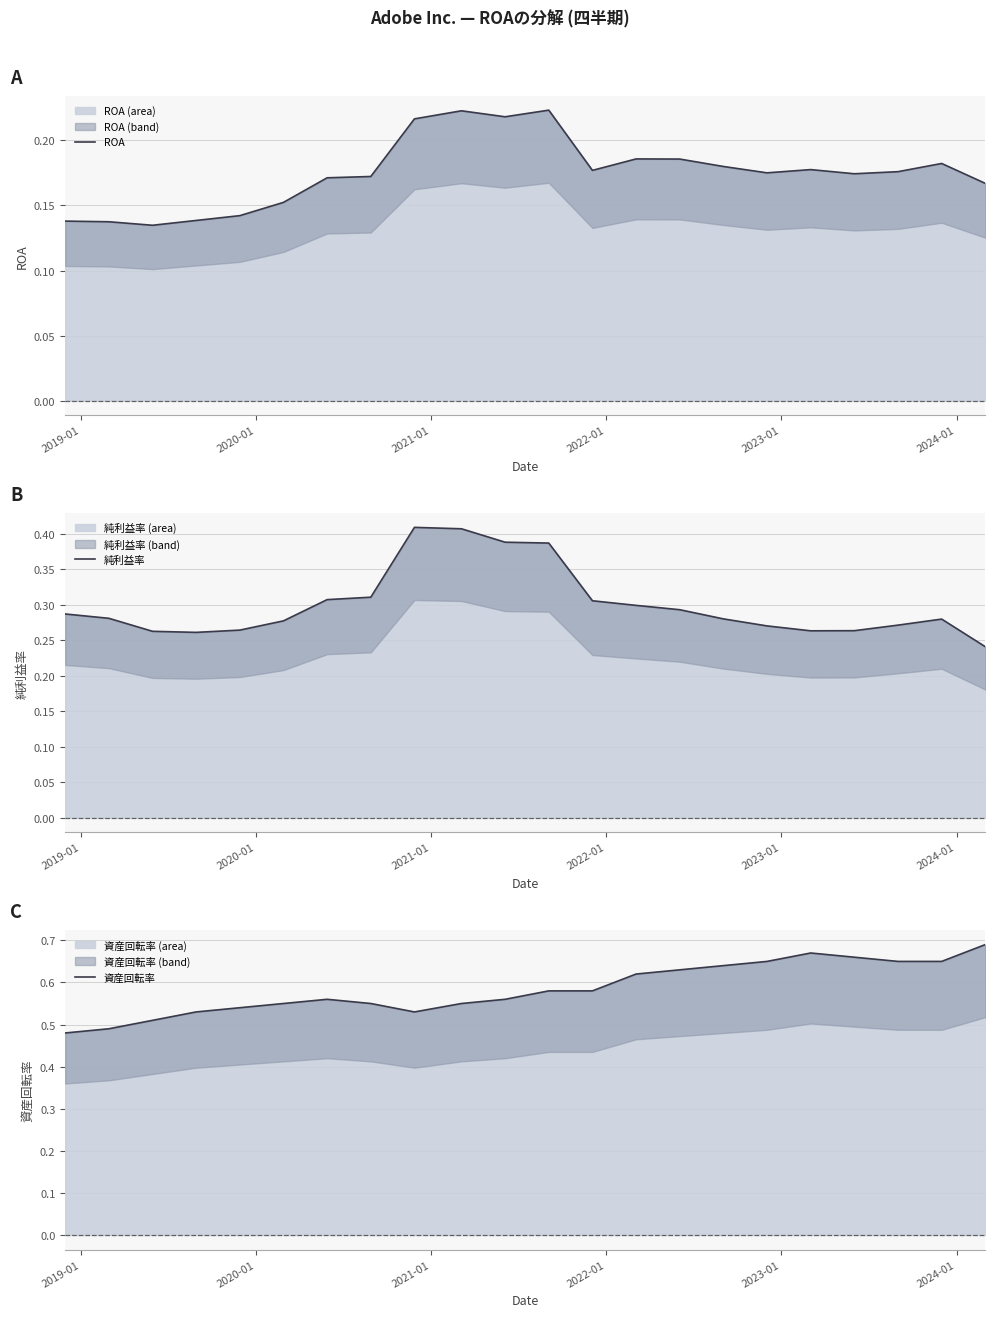

What is the sum of all 純利益率 values?

6.6